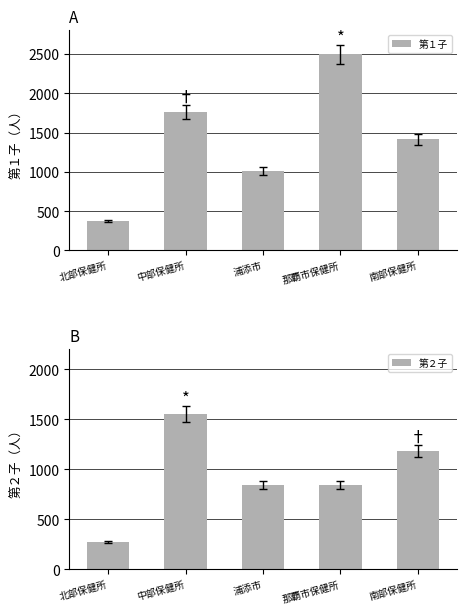

Is the value of 第２子 at 中部保健所 greater than the value of 第１子 at 中部保健所?

No